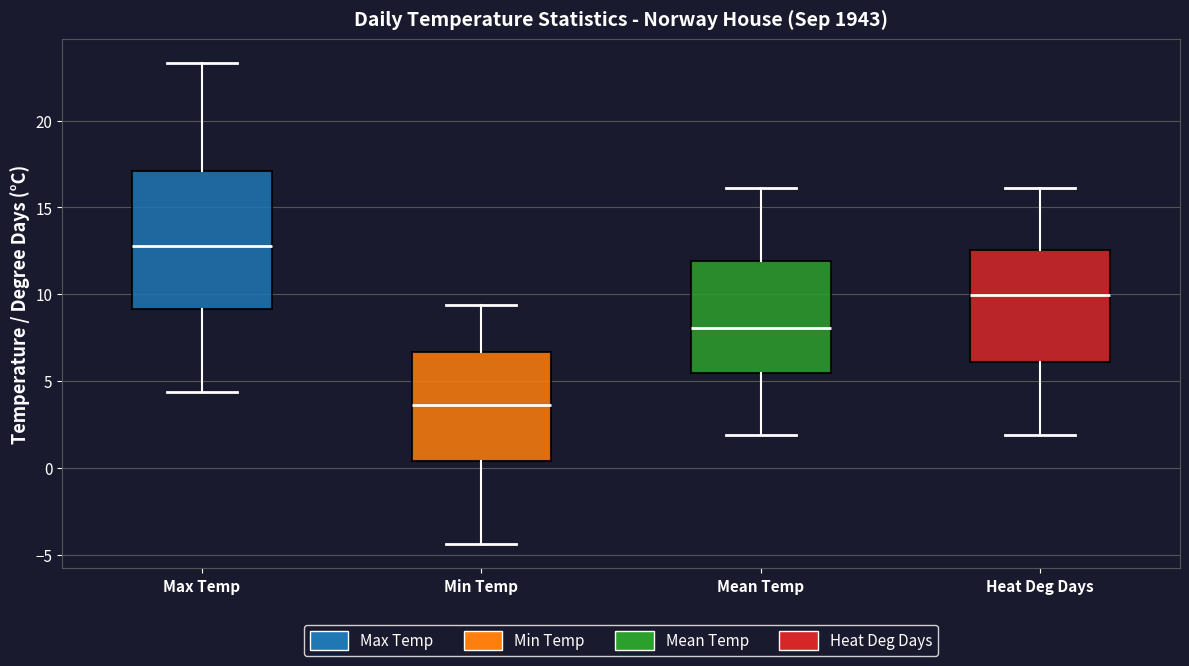

Reading left to right, transcribe this box plot: for each box, give where its median line is, the range the box spans, and where its two whiskers end, as read against the y-axis. The values are not printed on the chart, so give them approximately, as read against the axis.

Max Temp: median 13.0, box 9.0 to 17.0, whiskers 4.5 to 23.5
Min Temp: median 3.5, box 0.5 to 6.5, whiskers -4.5 to 9.5
Mean Temp: median 8.0, box 5.5 to 12.0, whiskers 2.0 to 16.0
Heat Deg Days: median 10.0, box 6.0 to 12.5, whiskers 2.0 to 16.0